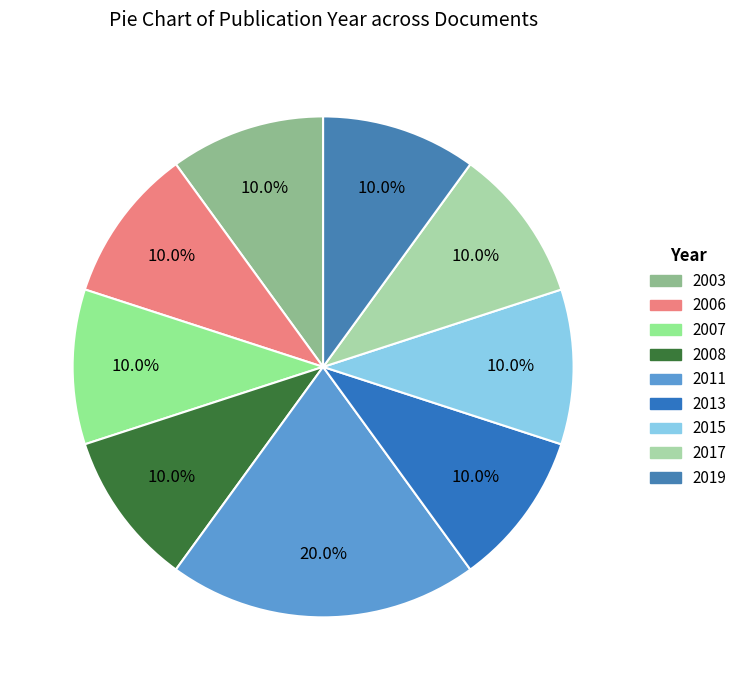

Count the number of slices in the pie.

9